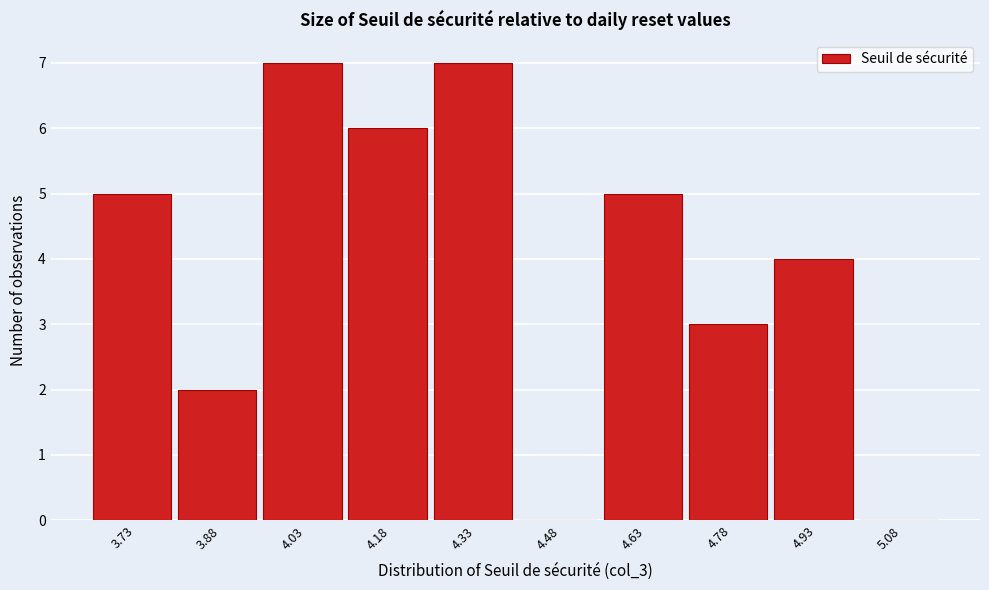

Reading left to right, what are all the values shown in this chart?

3.73=5	3.88=2	4.03=7	4.18=6	4.33=7	4.48=0	4.63=5	4.78=3	4.93=4	5.08=0